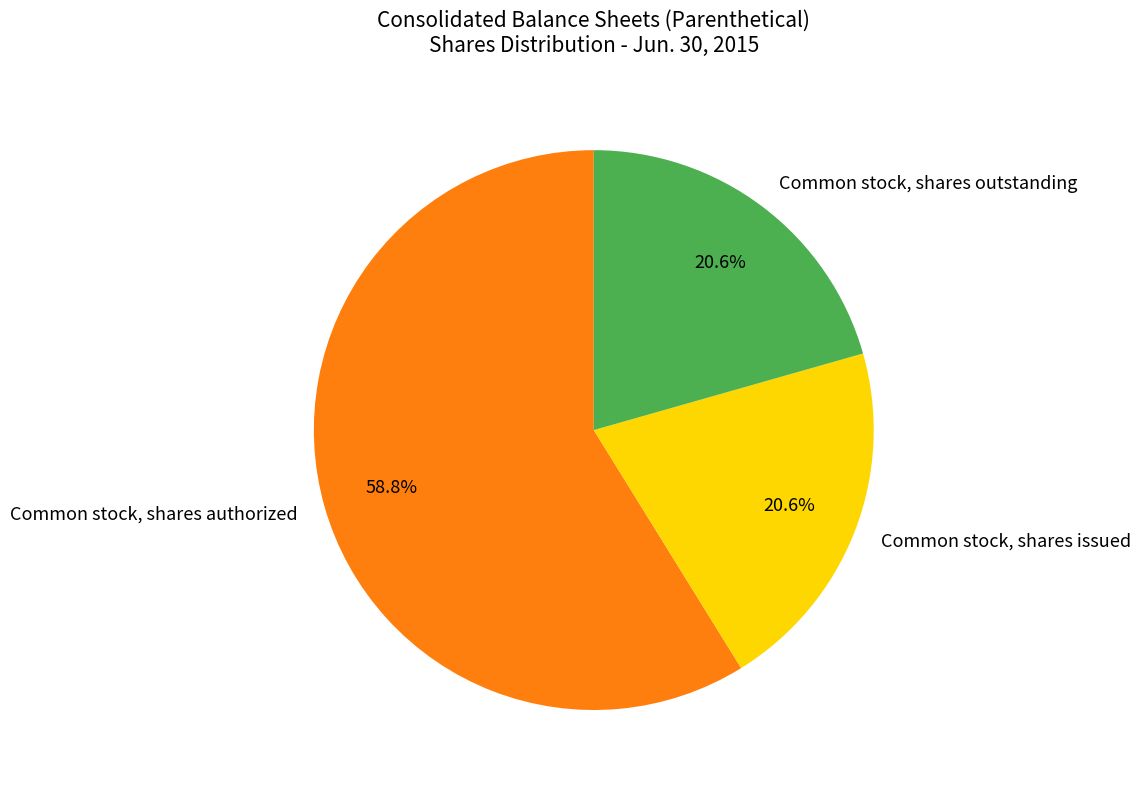

Is Common stock, shares outstanding the majority of the pie?

No